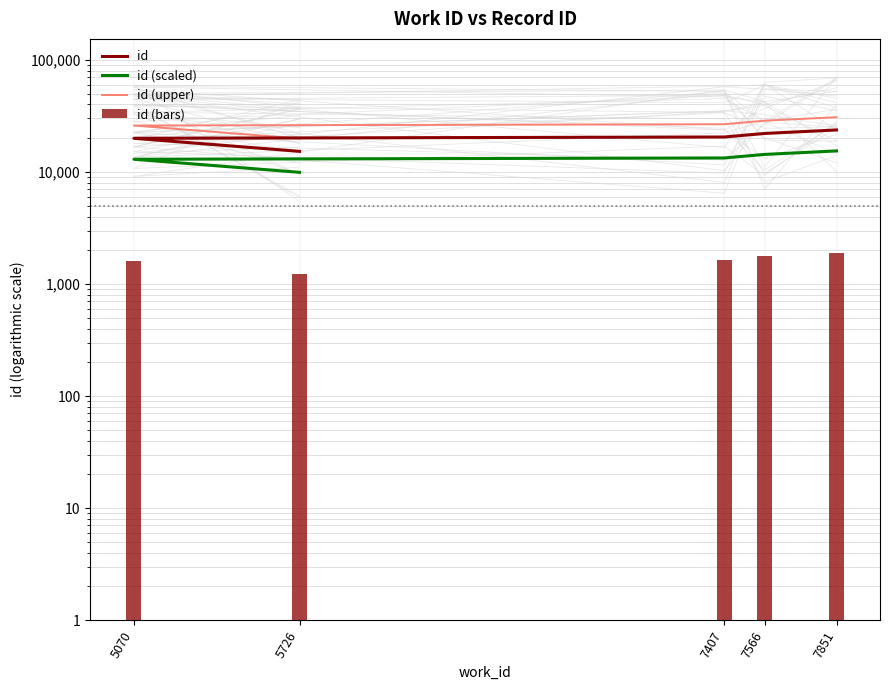

What is the sum of the id (bars) values at 5726 and 7566?

2984.9